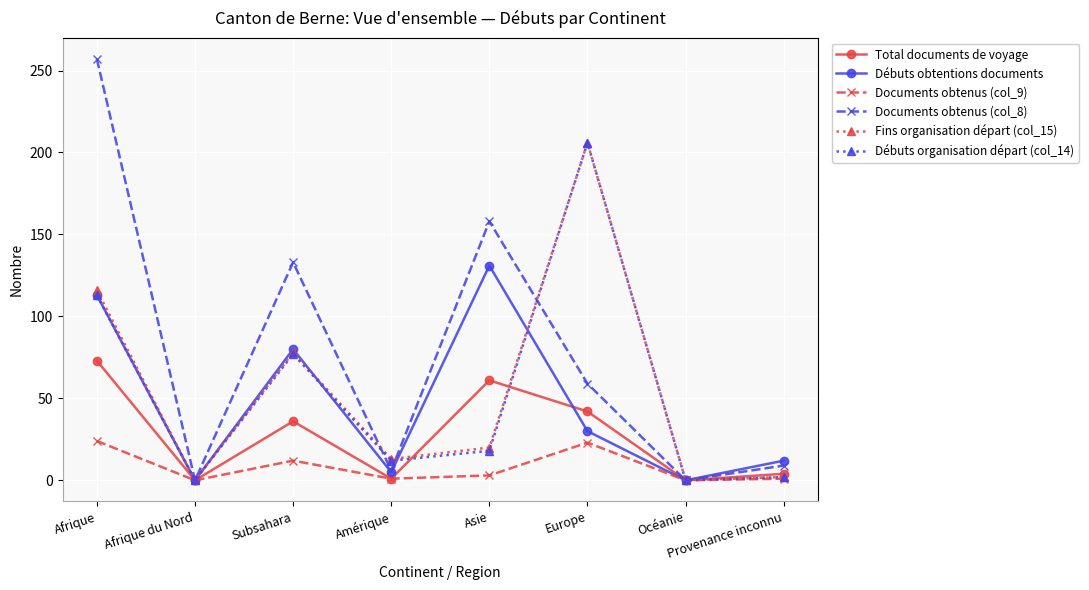

What is the value of the Débuts obtentions documents point at the 8th from the left?

12